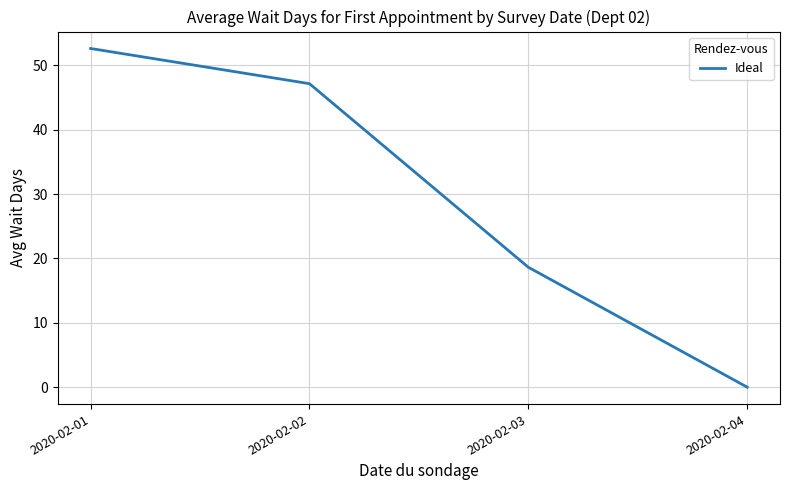

Reading left to right, extract all data points from this chart.

52.6	47.2	18.6	0.0